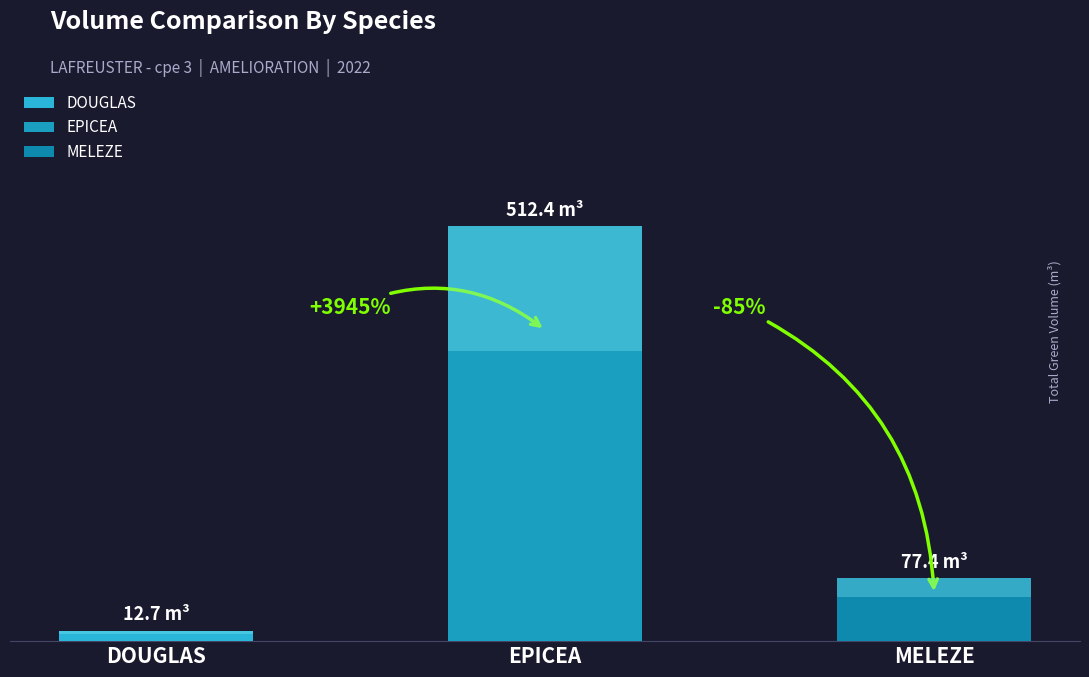

What is the sum of all produit_nbre values?

778.0